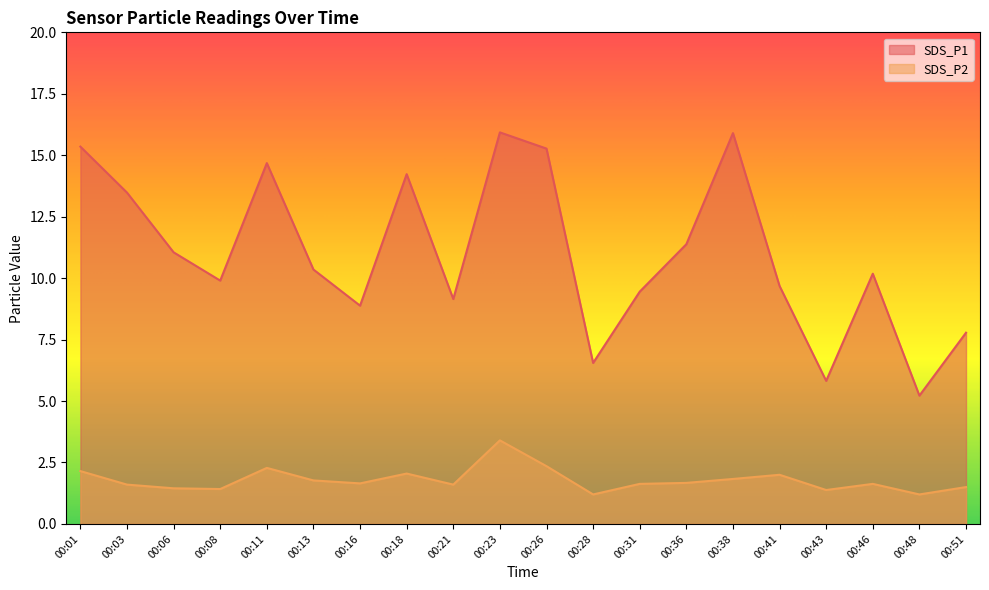

True or false: SDS_P1 has more than 0 points higher than both neighbors.

True